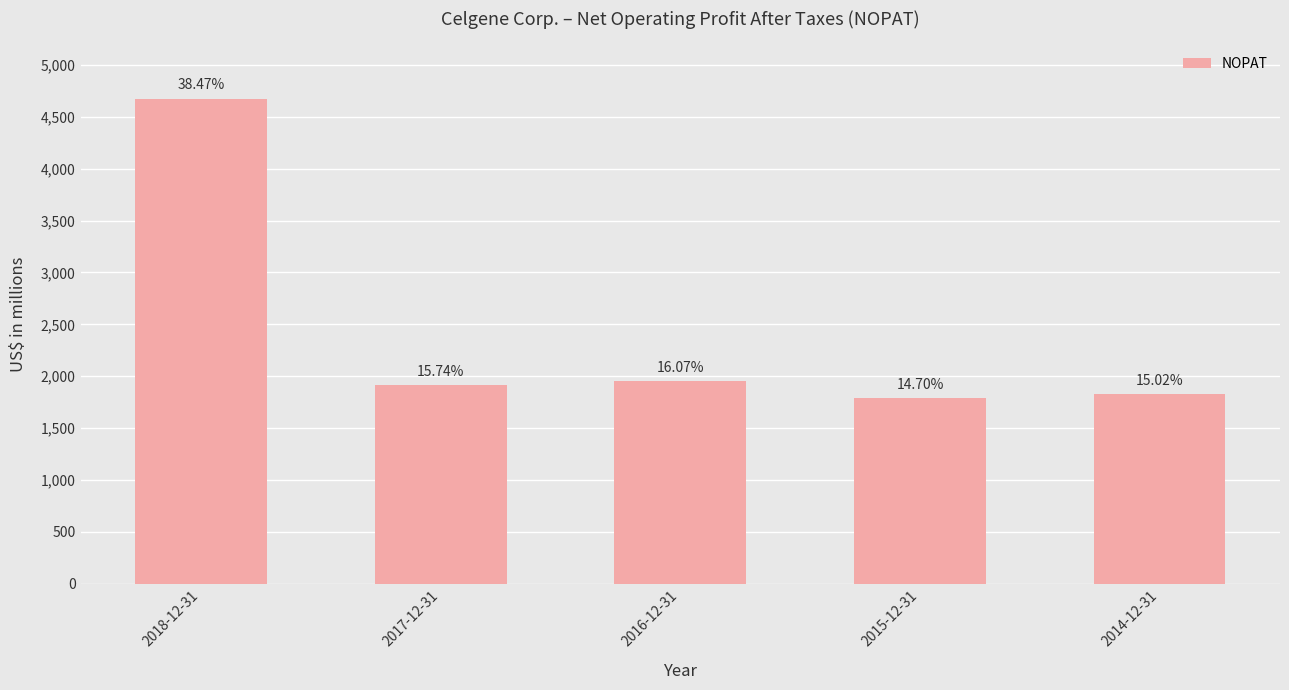

The chart shows a value of 516 at 2017-12-31. True or false?

False